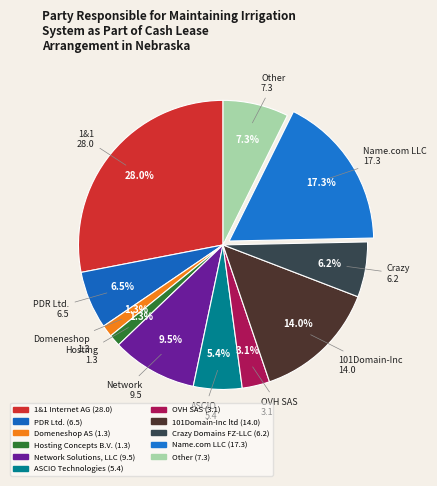

Which slice is the largest?

1&1 Internet AG